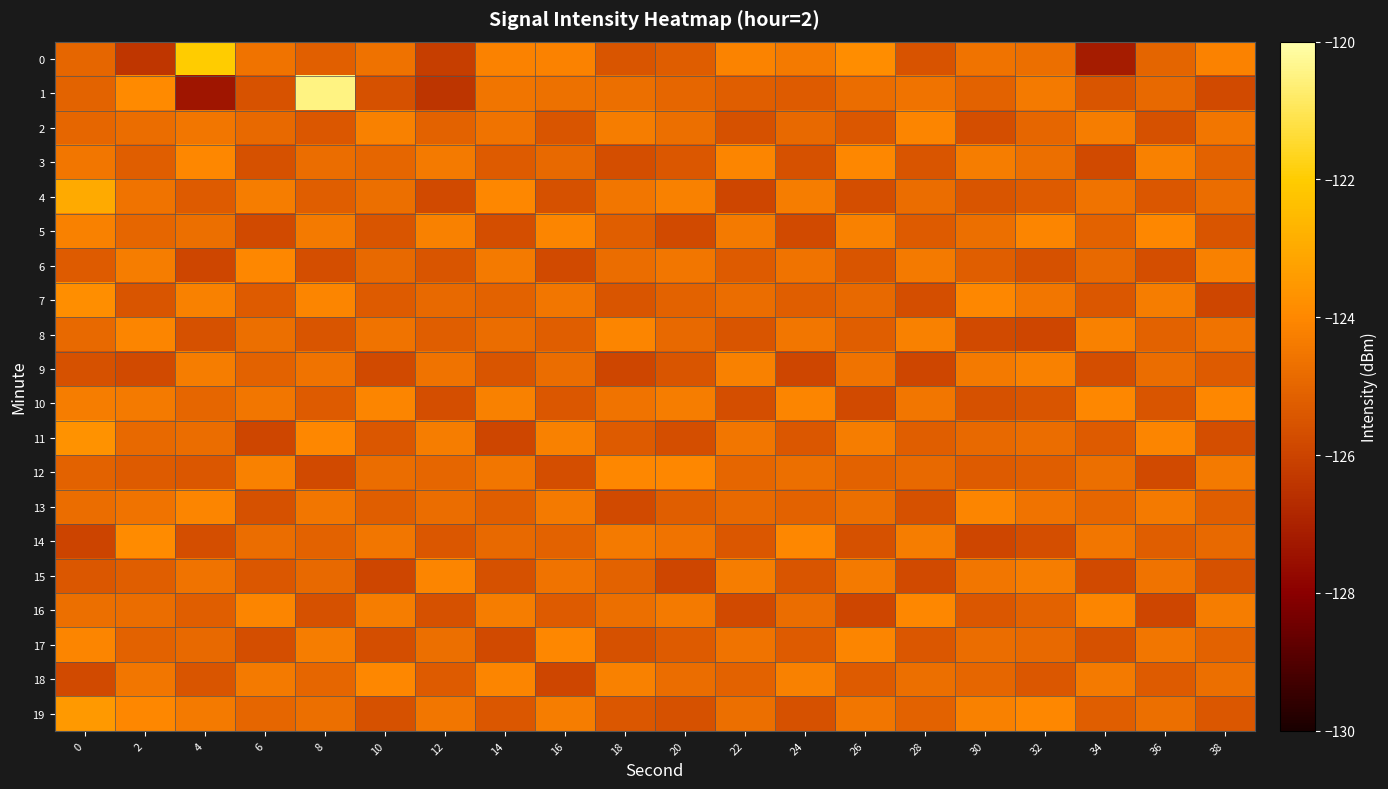

At 10, list the series in order from smallest to largest.

15, 9, 17, 19, 1, 5, 11, 7, 13, 3, 6, 12, 4, 0, 8, 14, 16, 2, 10, 18